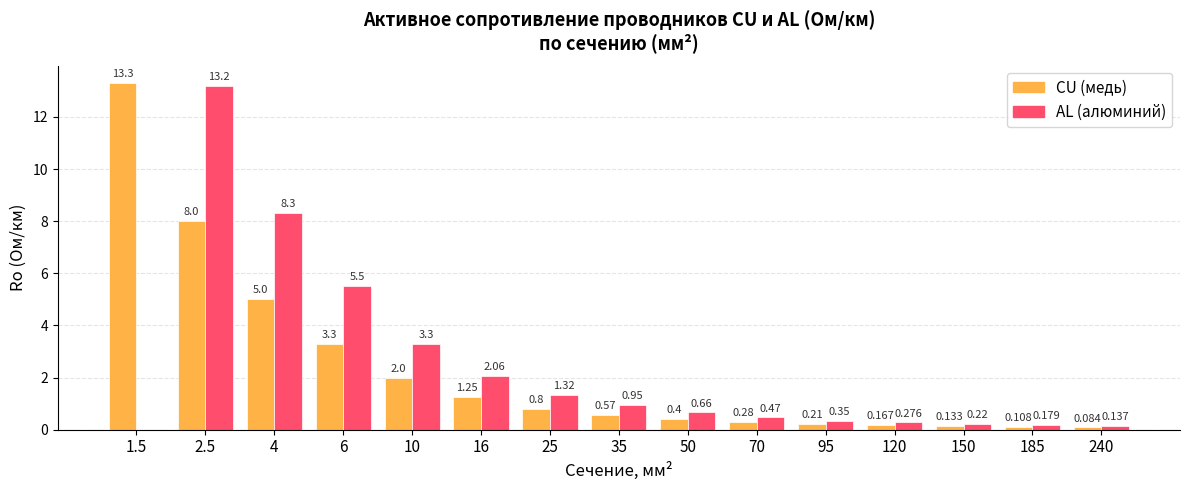

How many groups of bars are there?

15